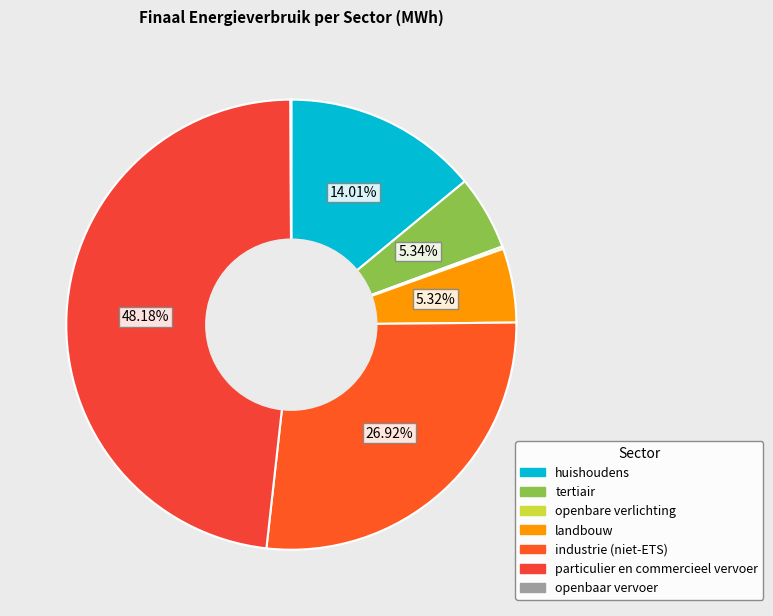

Does landbouw represent more than half of the total?

No